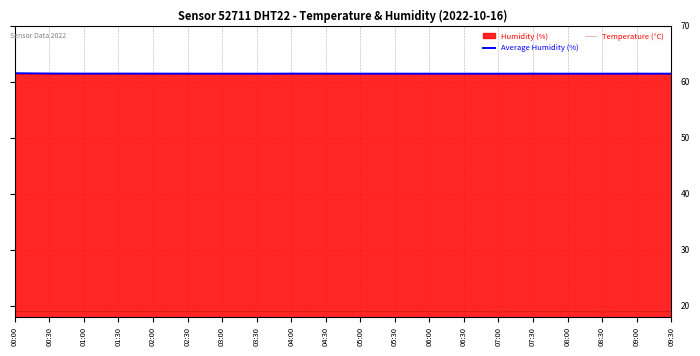

What is the total value across all series at 04:00?

141.9